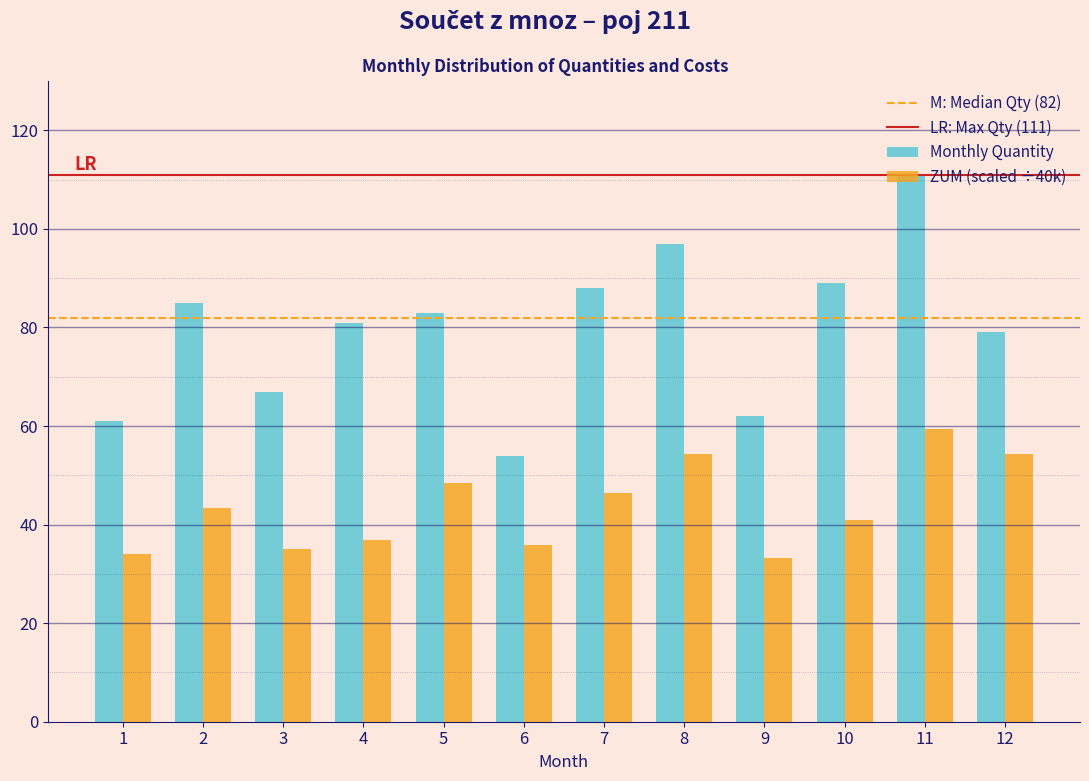

True or false: Monthly Quantity has a value of 67.0 at 3.

True